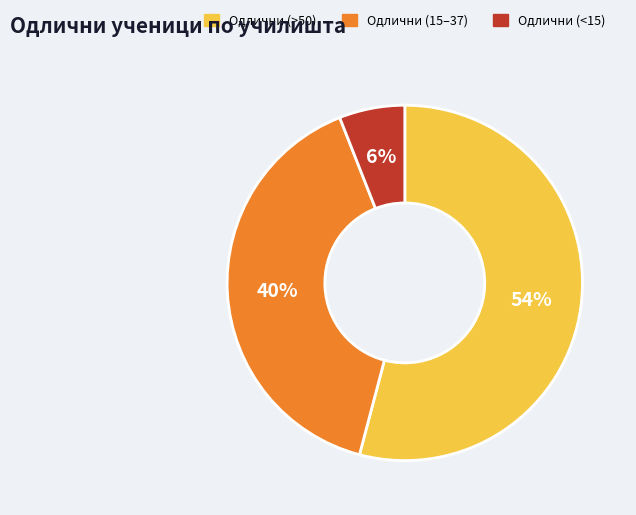

To the nearest percent, what is the average slice percentage?

33%